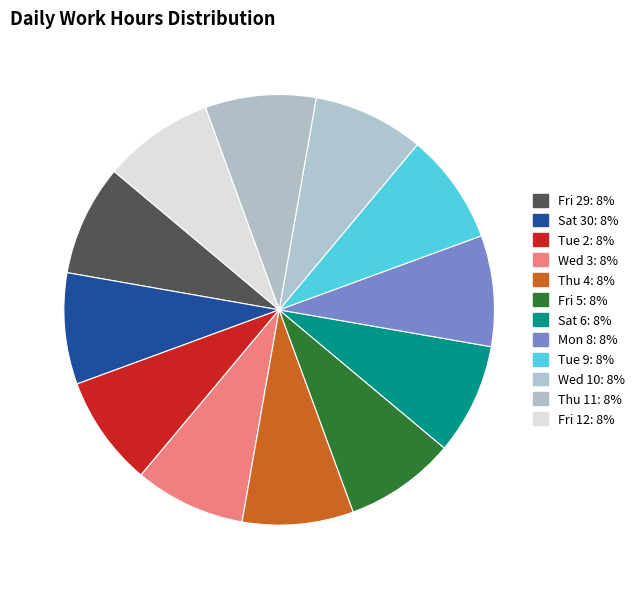

How many segments does this pie chart have?

12